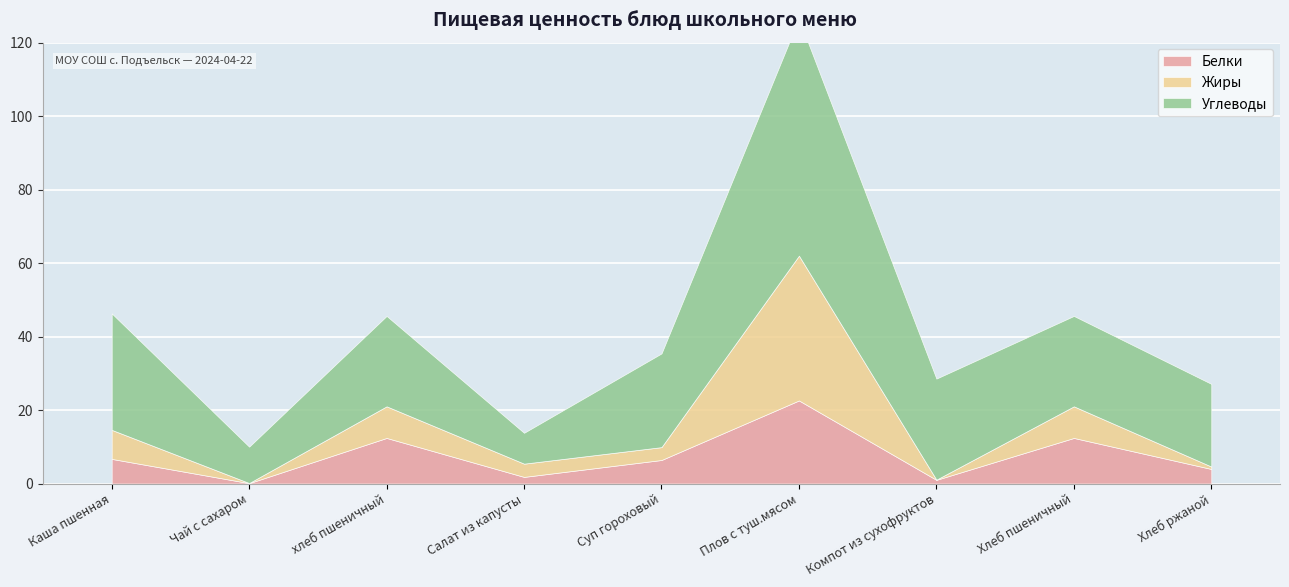

Which has a higher value, Суп гороховый or Плов с туш.мясом?

Плов с туш.мясом